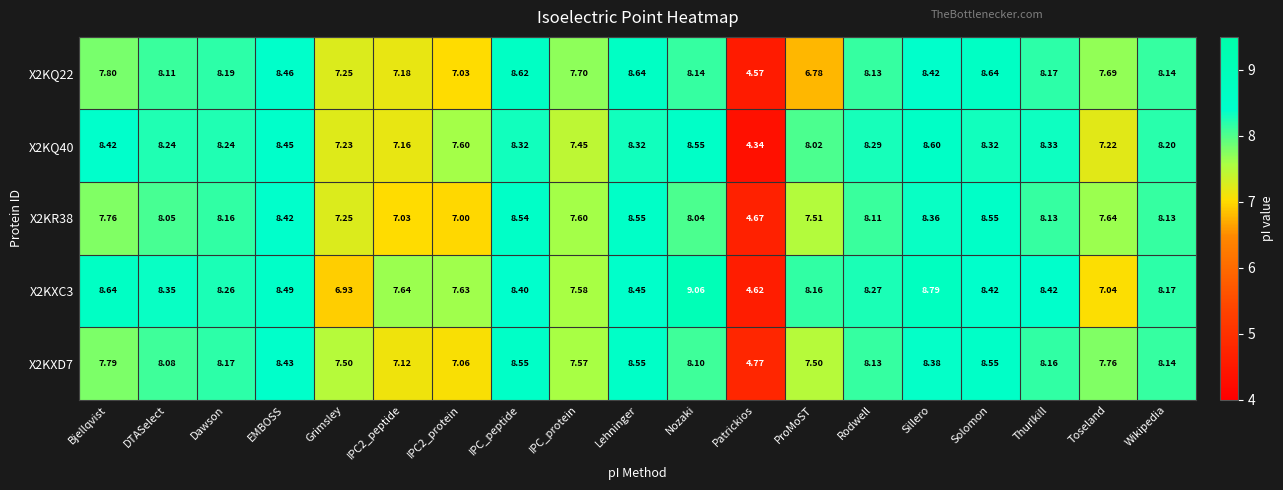

Where is X2KQ22 nearest to the value 6?

ProMoST